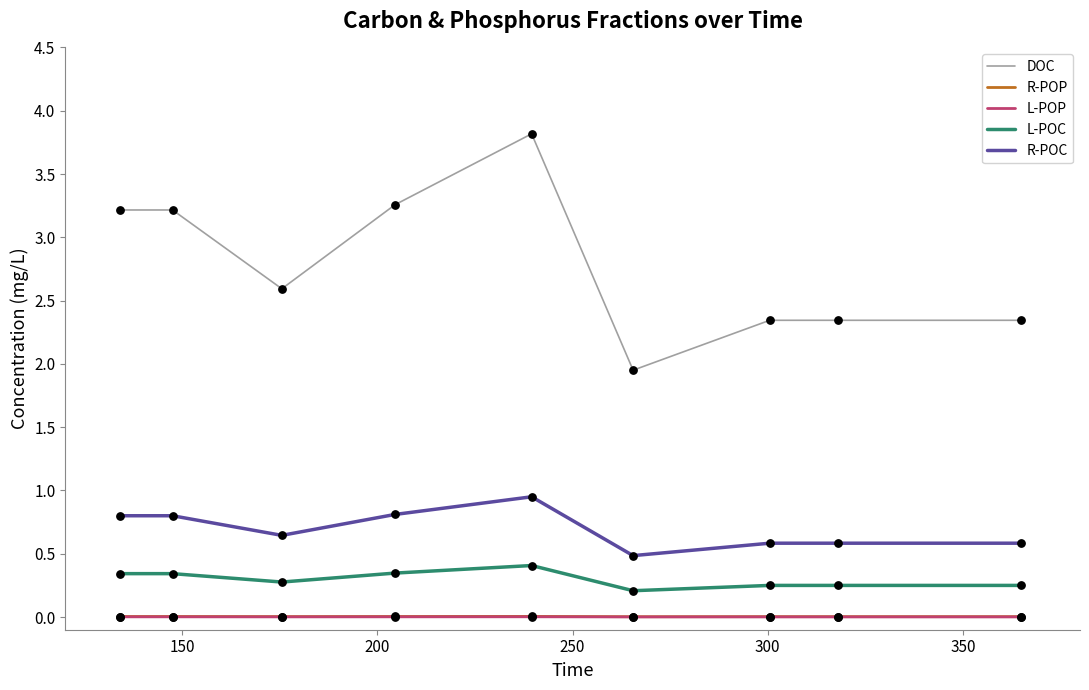

Which series has the largest total across all categories?

DOC